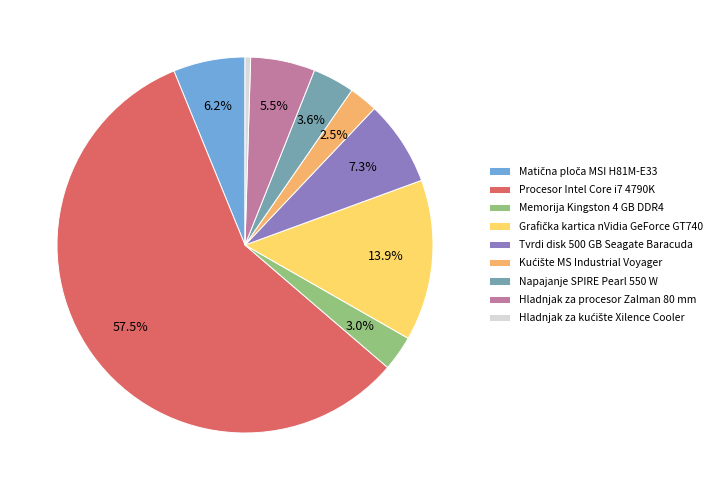

Combined, do Procesor Intel Core i7 4790K and Hladnjak za procesor Zalman 80 mm account for over 50%?

Yes